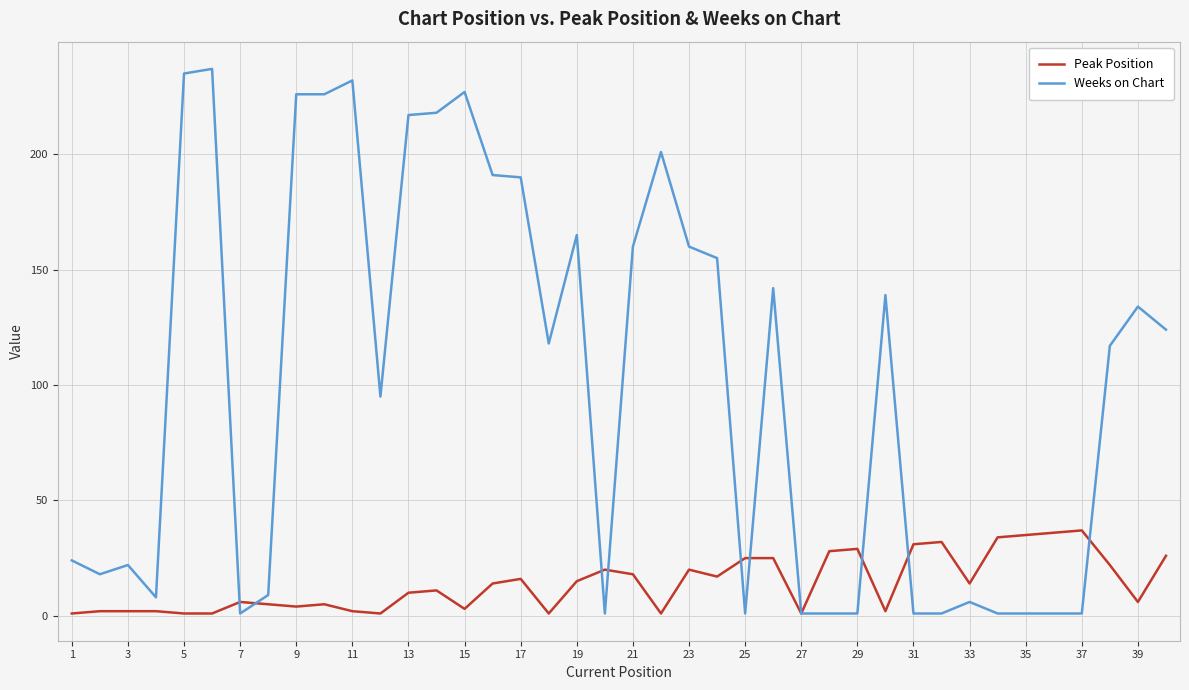

Which series has the largest total across all categories?

Weeks on Chart